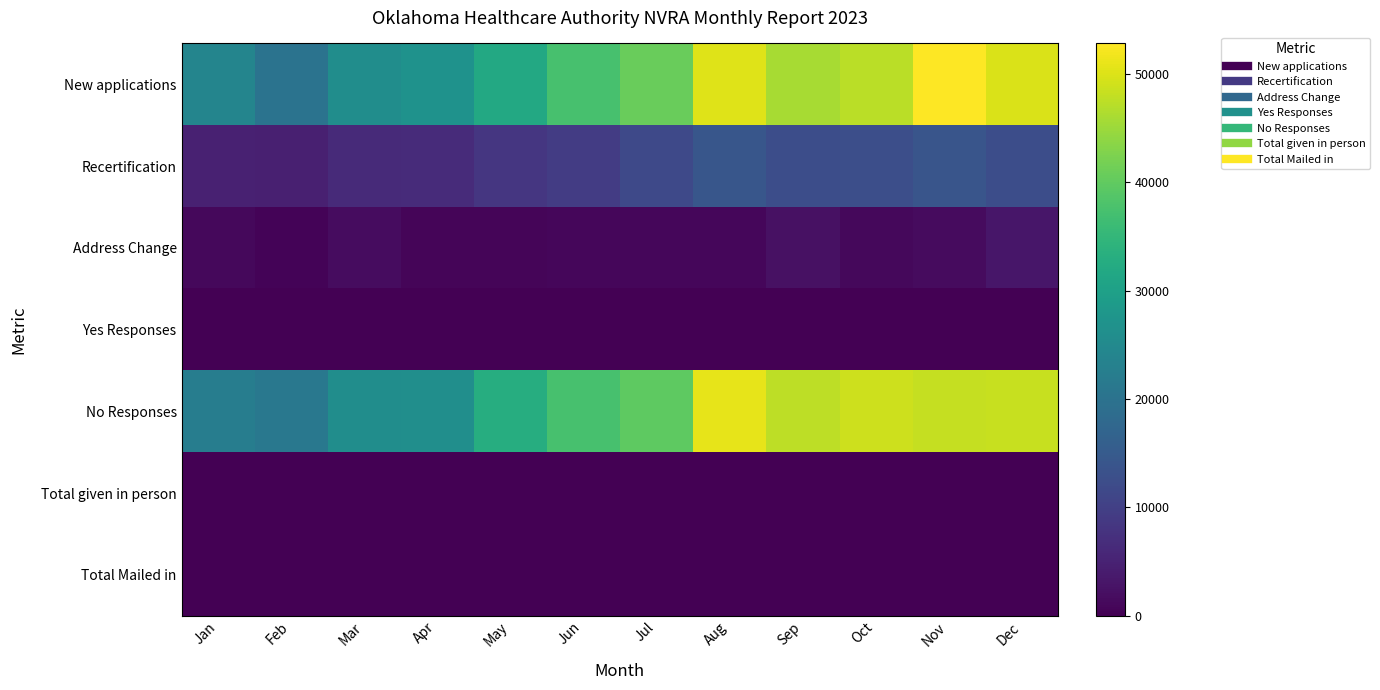

Which series changed the most between Mar and Jun?

New applications